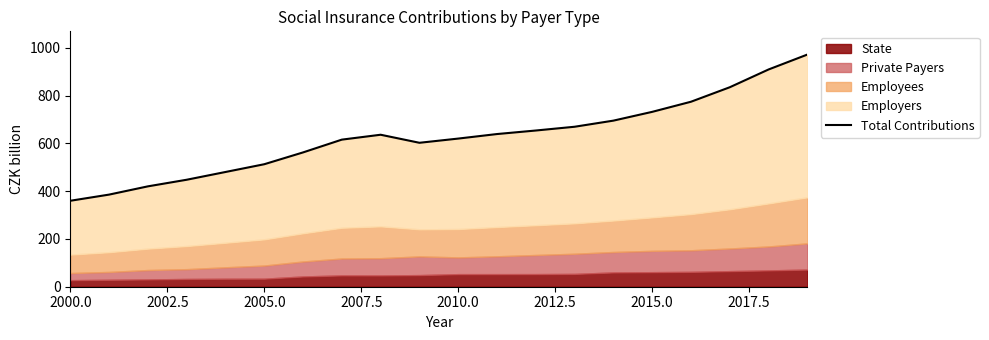

What is the average value?

626.6